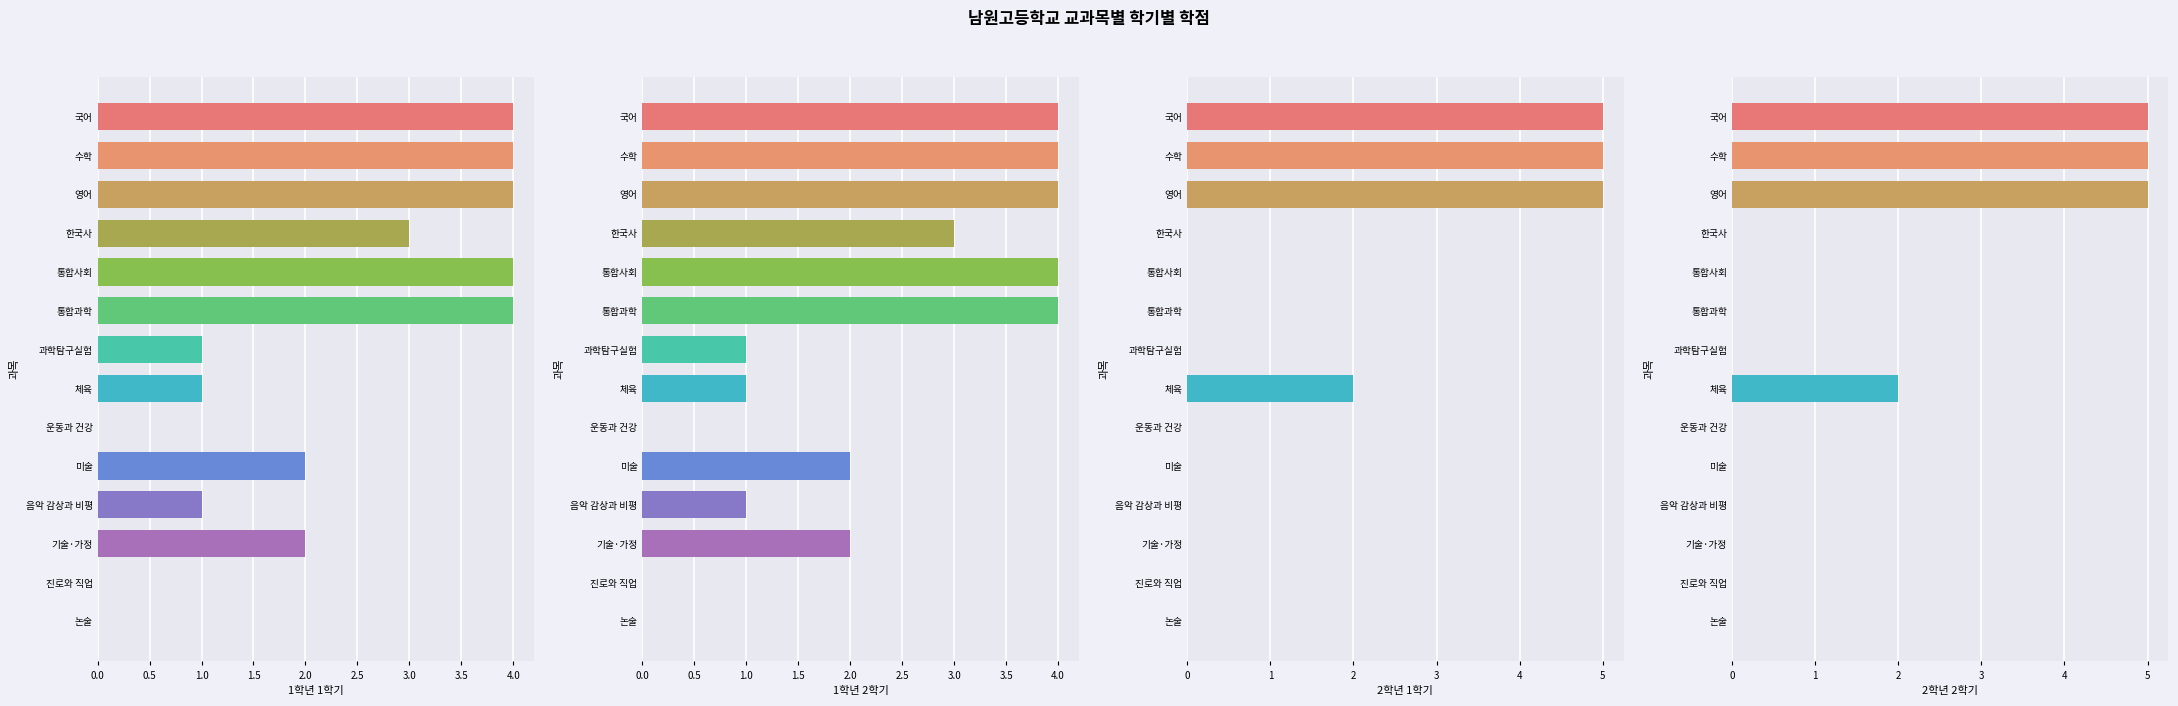

Which series changed the most between 통합사회 and 운동과 건강?

1학년 1학기